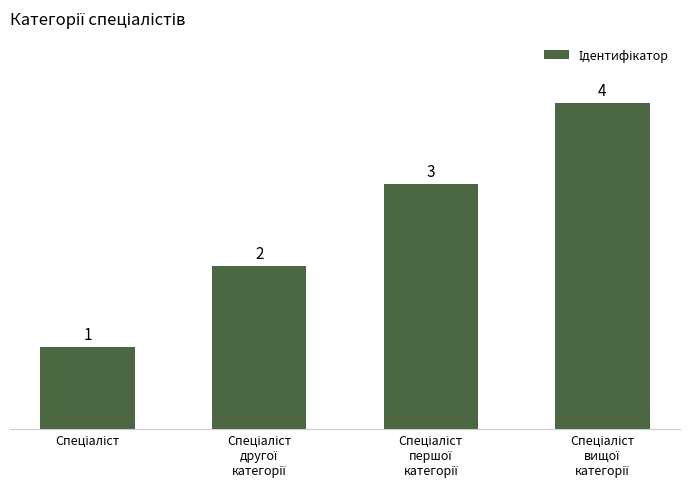

What is the difference between the second highest and second lowest values?

1